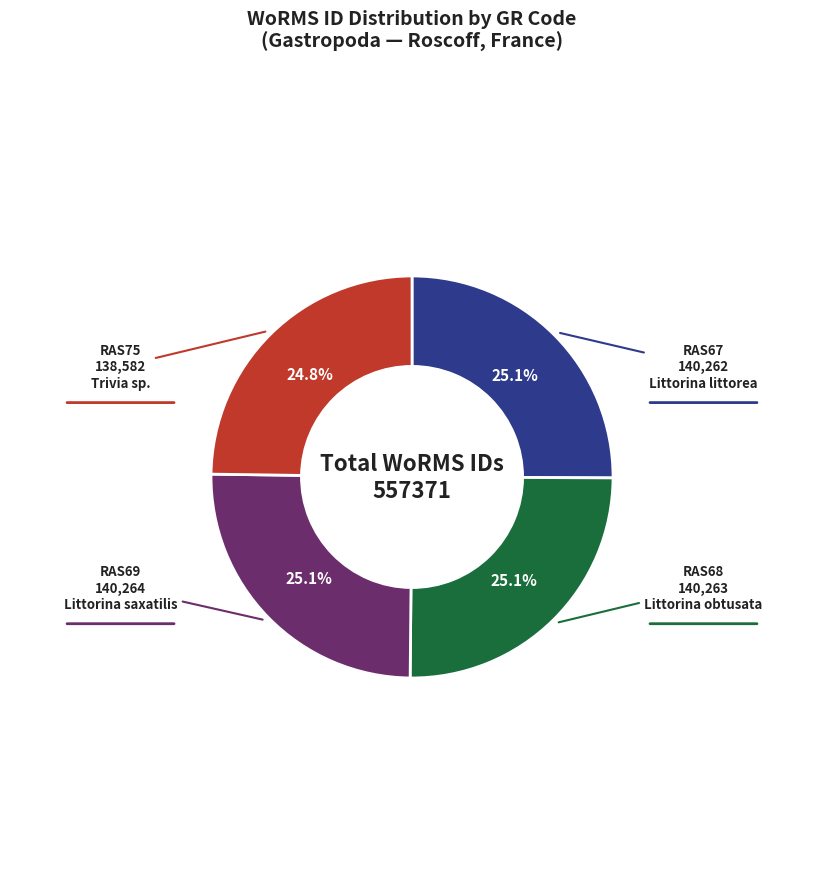

To the nearest percent, what is the combined percentage of RAS68 and RAS67?

50%